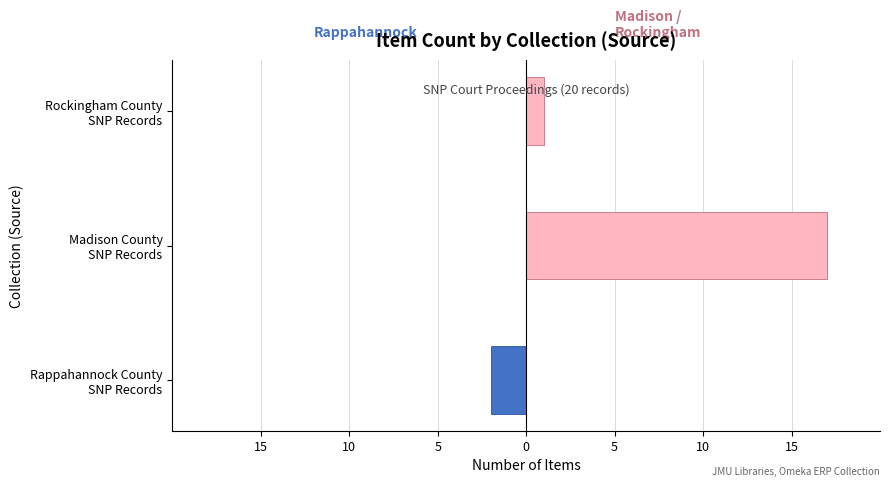

Rank the series at Madison County SNP Records from lowest to highest value.

Rappahannock County SNP Records: Court Proceedings, Madison / Rockingham County SNP Records: Court Proceedings